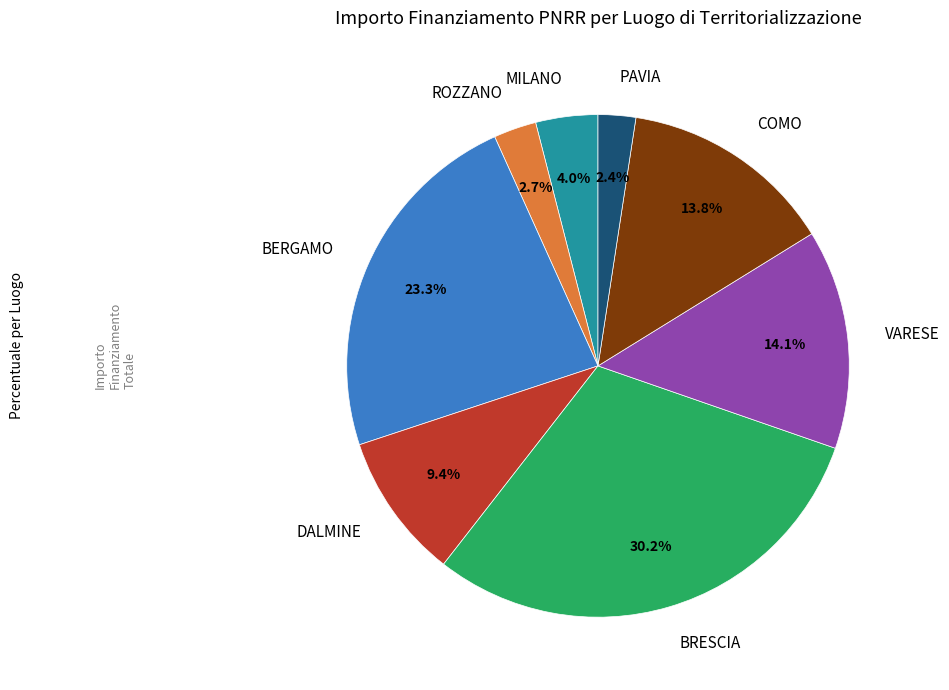

How much of the chart is everything except DALMINE?

90.6%